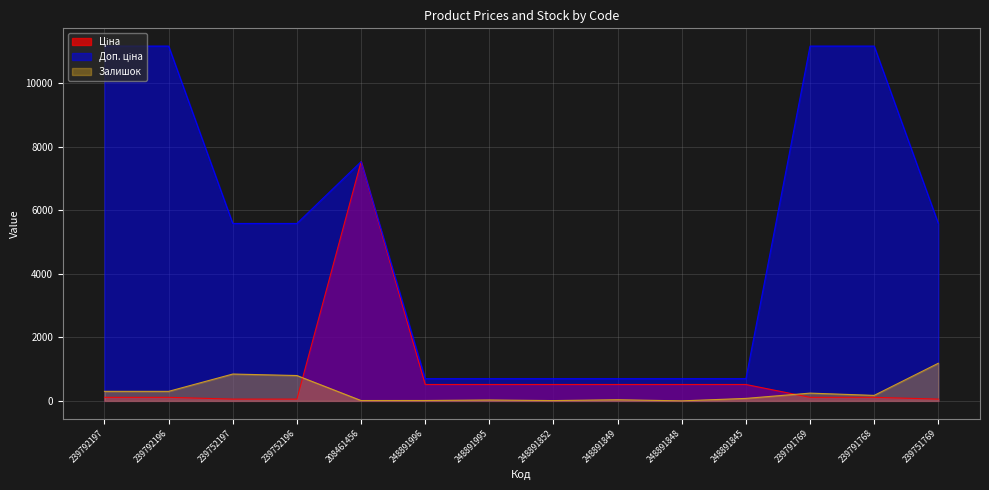

What are all the series names shown in the legend?

Ціна, Доп. ціна, Залишок